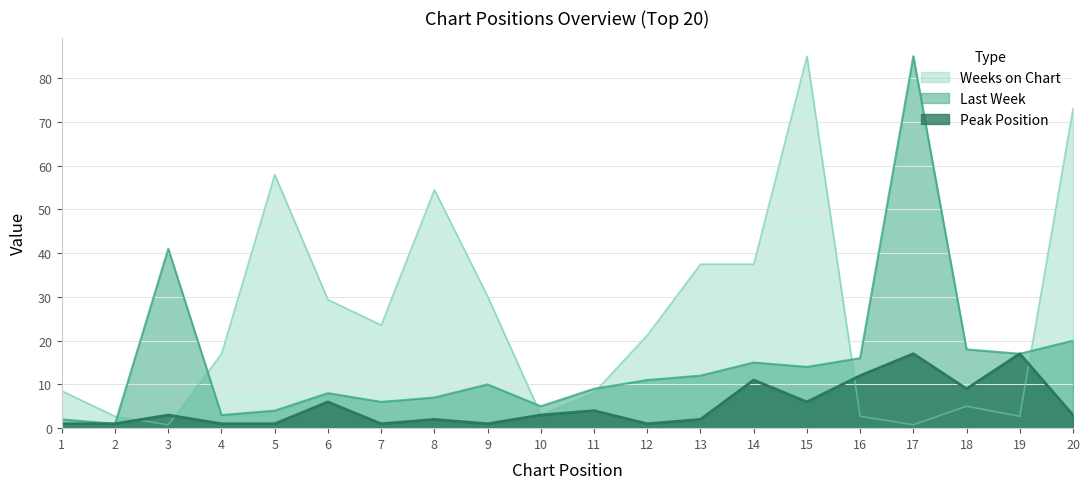

At which category does Weeks on Chart reach its first local peak?

5